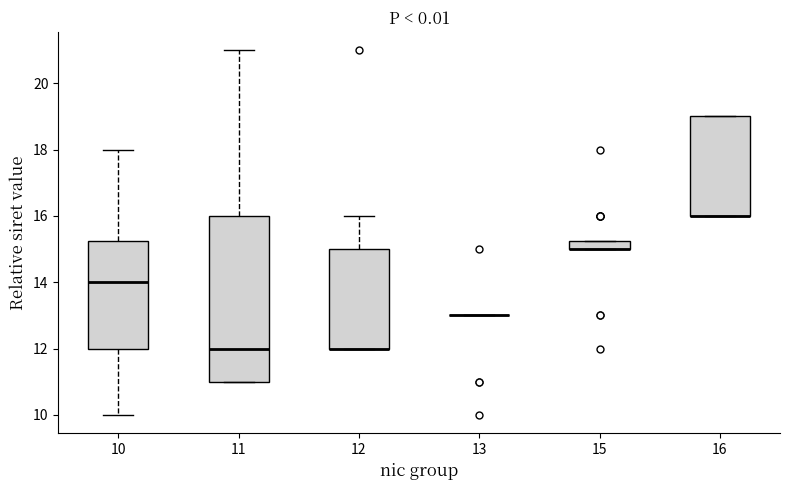

Comparing the boxes themselves (not the whiskers), which one is the tallest?

11